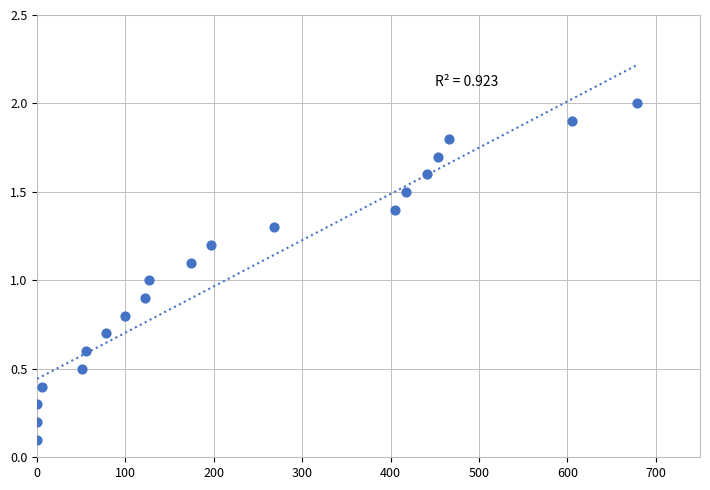

What is the range of Y values (max minus min)?

1.9